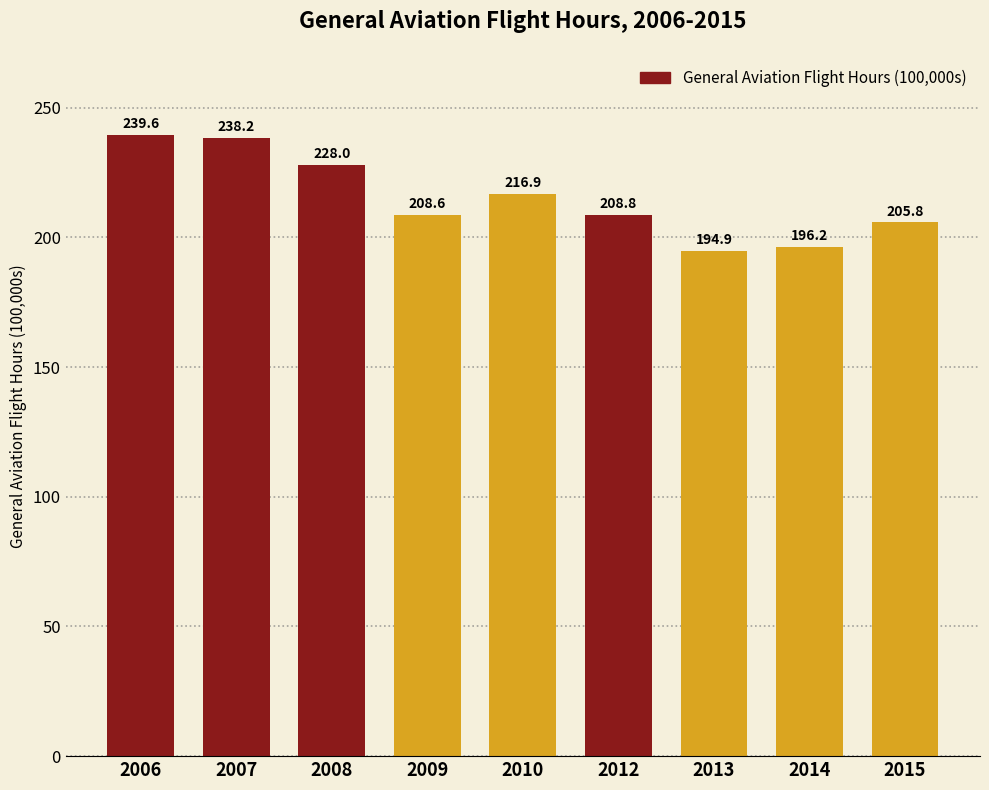

What is the value of the 1st bar from the left?

239.6